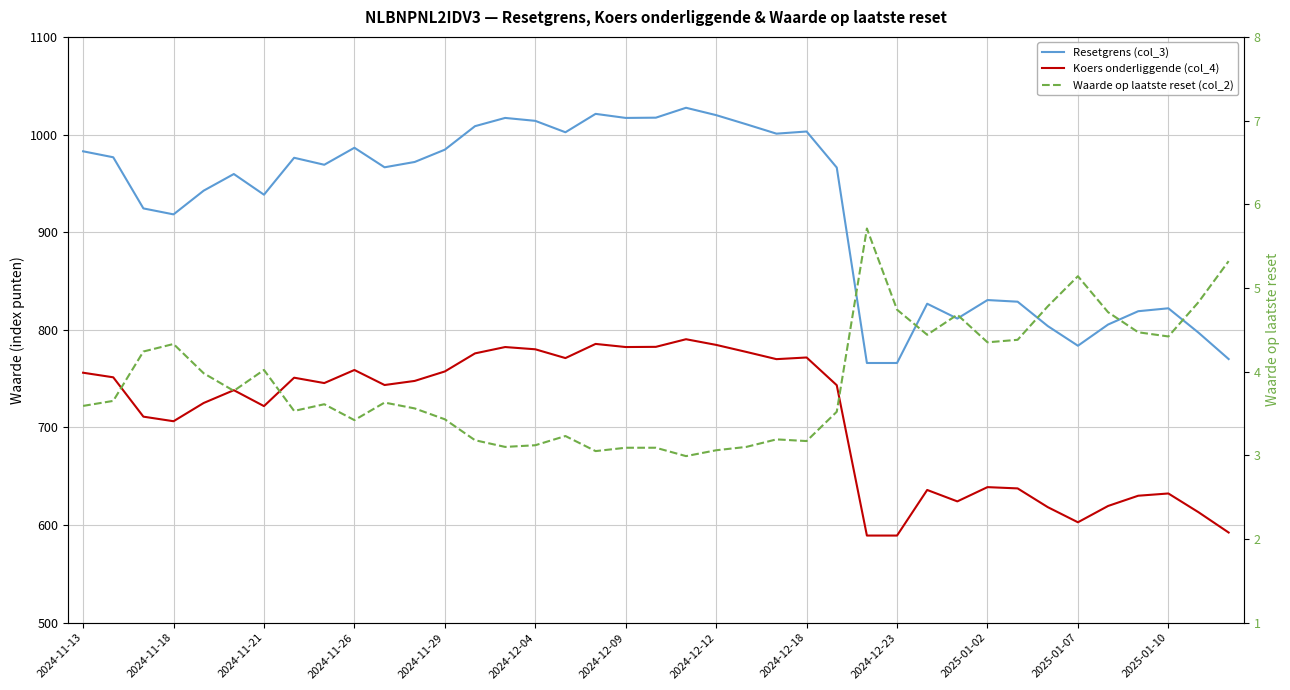

What is the average value of the Resetgrens (col_3) series?

924.4